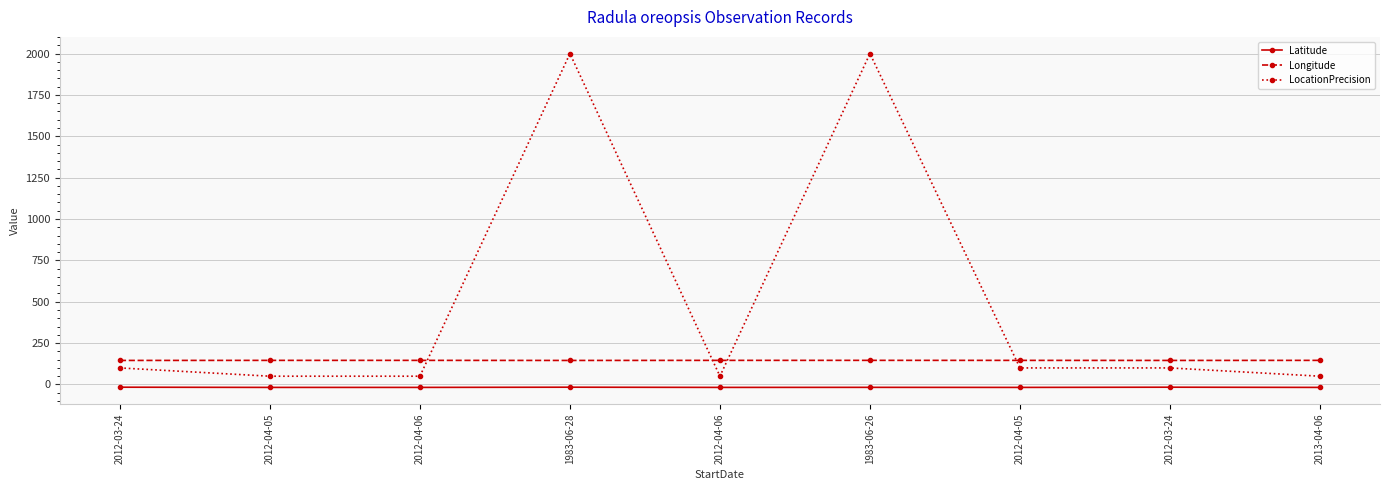

Between 1983-06-26 and 2012-03-24, which series saw the biggest shift?

LocationPrecision